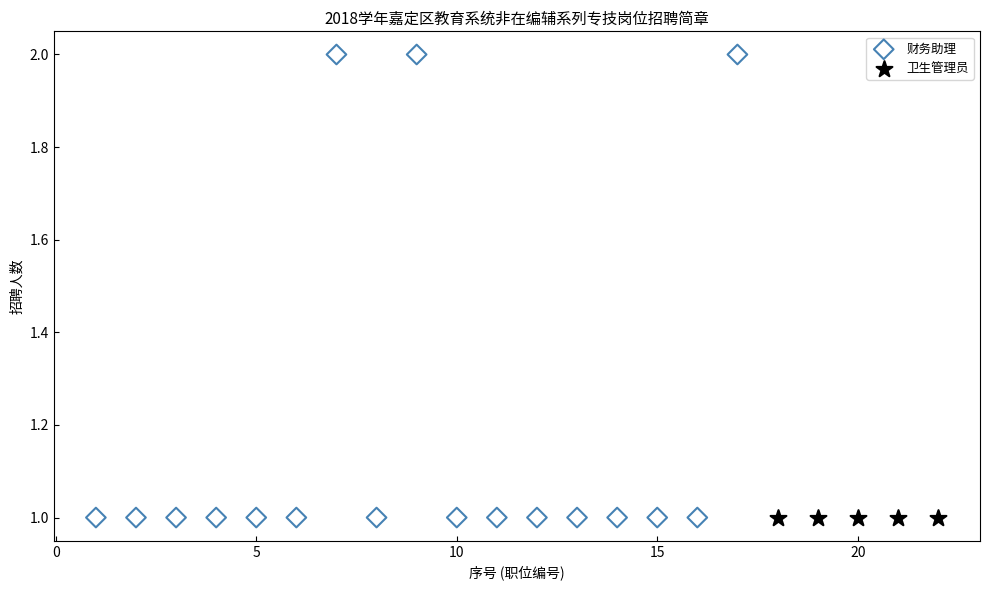

Which series reaches the maximum Y coordinate?

财务助理